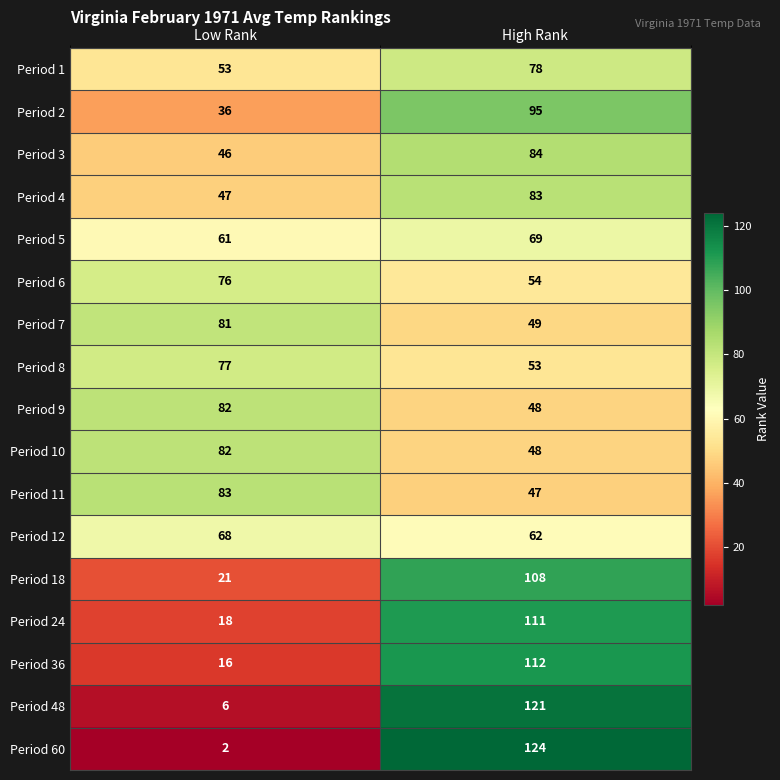

What is the average value of the Period 48 series?

64